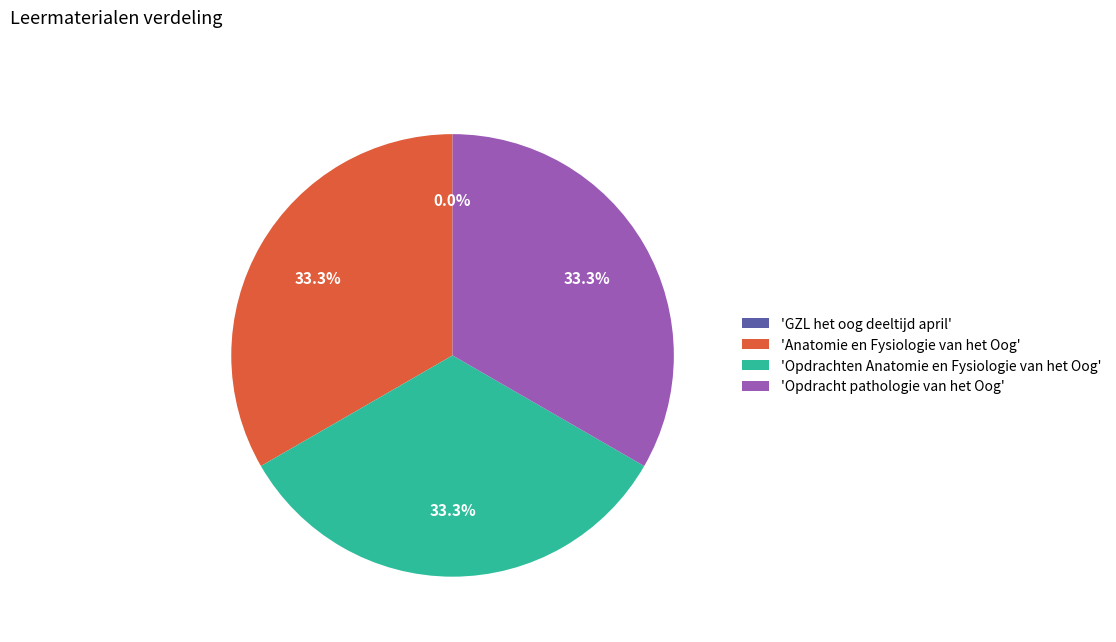

Is there any slice that represents more than half of the pie?

No